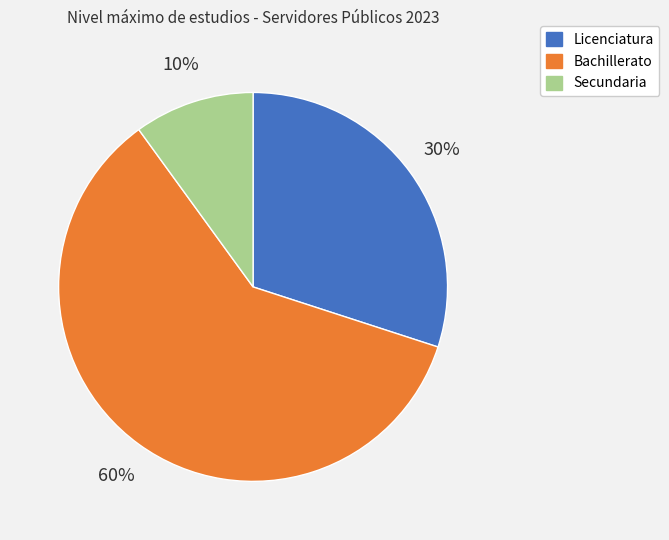

What is the ratio of the value at Bachillerato to the value at Licenciatura?

2.0